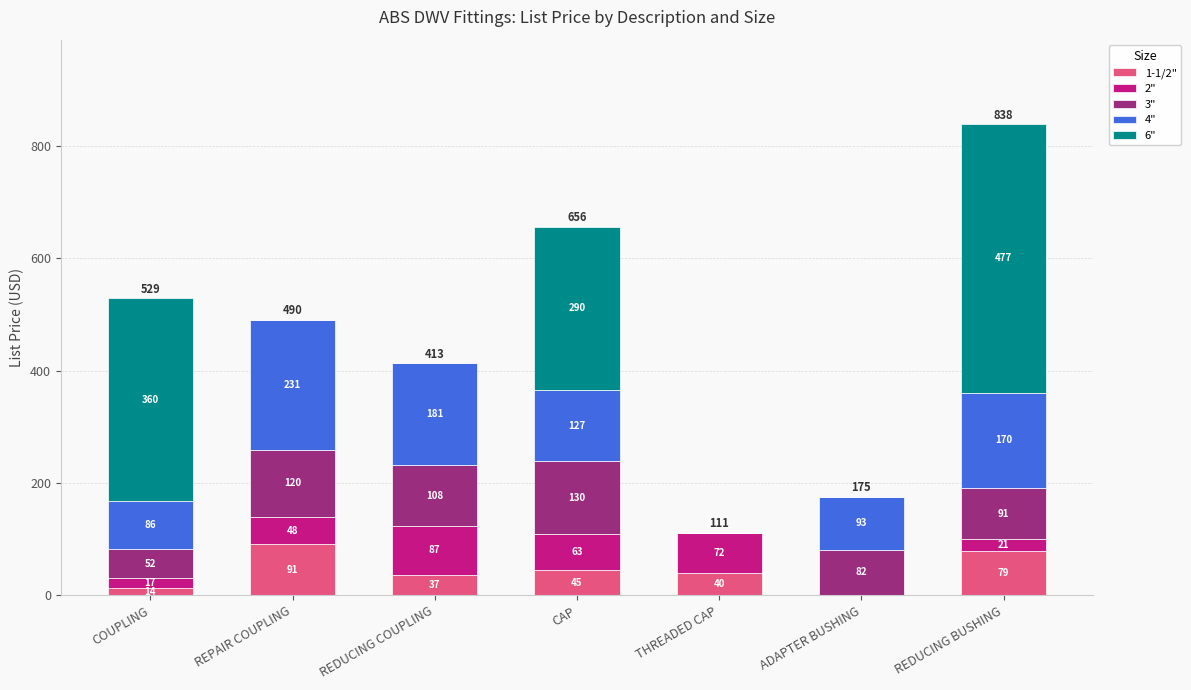

At which category is the sum across all series the highest?

REDUCING BUSHING